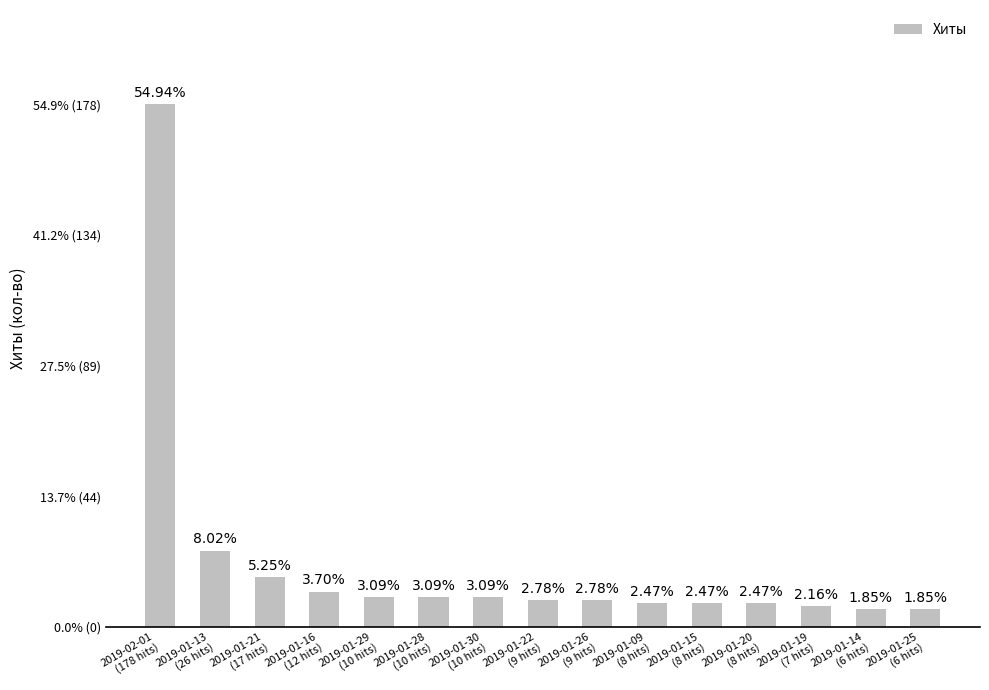

Which has a higher value, 2019-01-13
(26 hits) or 2019-01-20
(8 hits)?

2019-01-13
(26 hits)